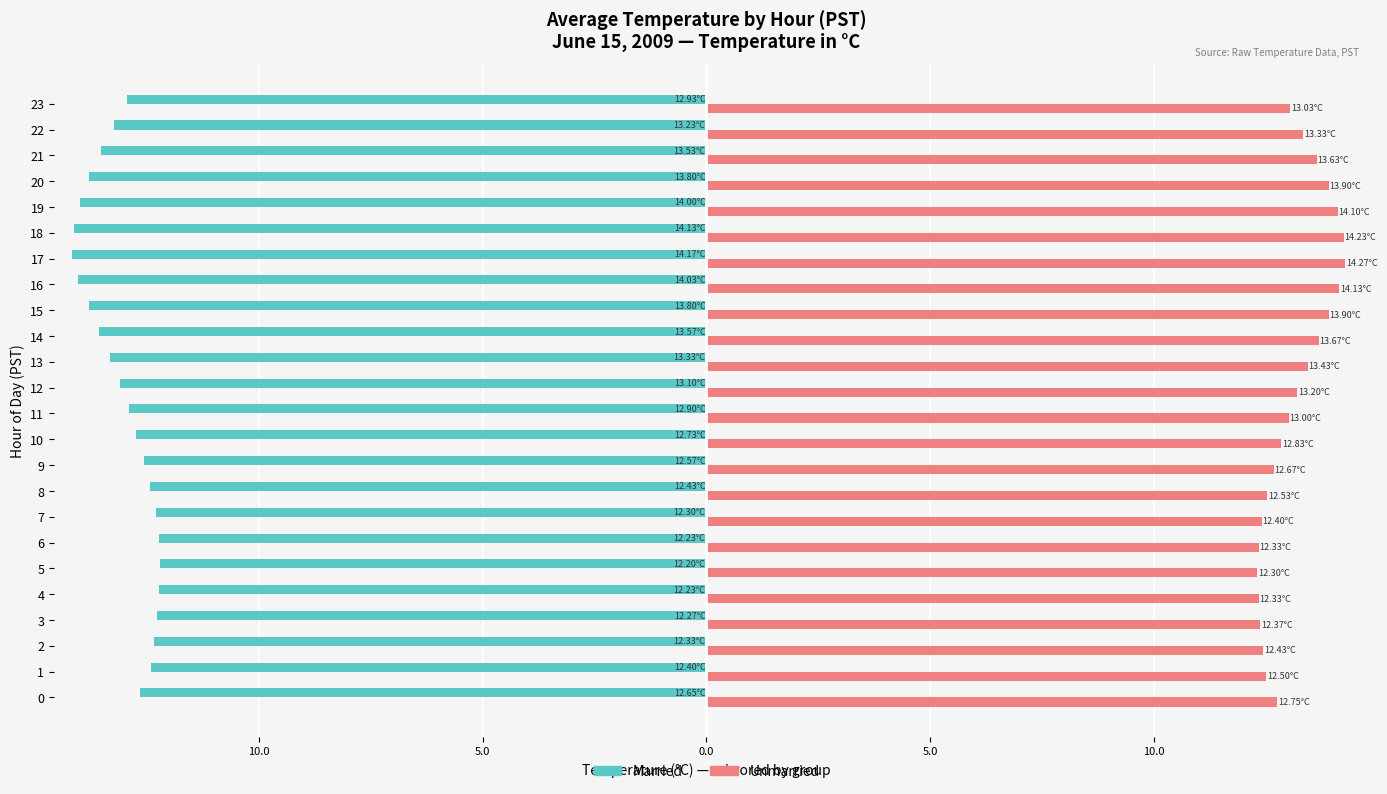

What are all the series names shown in the legend?

Married, Unmarried